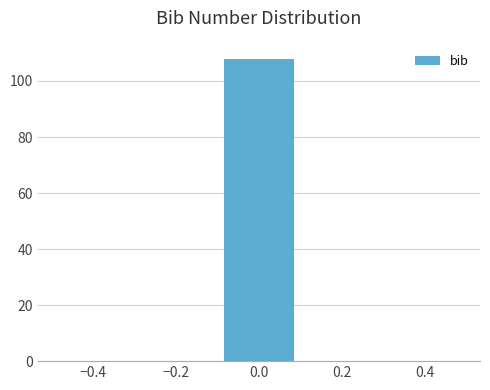

Which range on the x-axis has the tallest bar?

-0.1 to 0.1